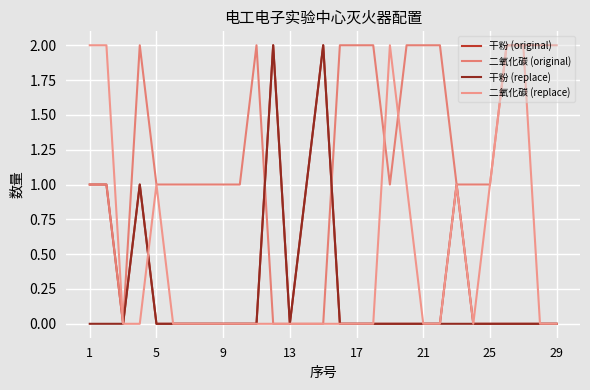

Which series ends up on top after the final intersection of 干粉 (replace) and 二氧化碳 (replace)?

二氧化碳 (replace)